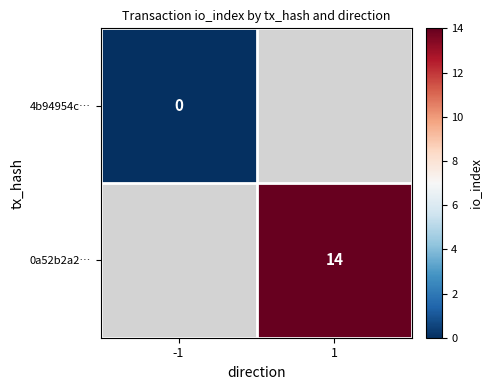

Is the value of 4b94954c… at -1 greater than the value of 0a52b2a2… at 1?

No